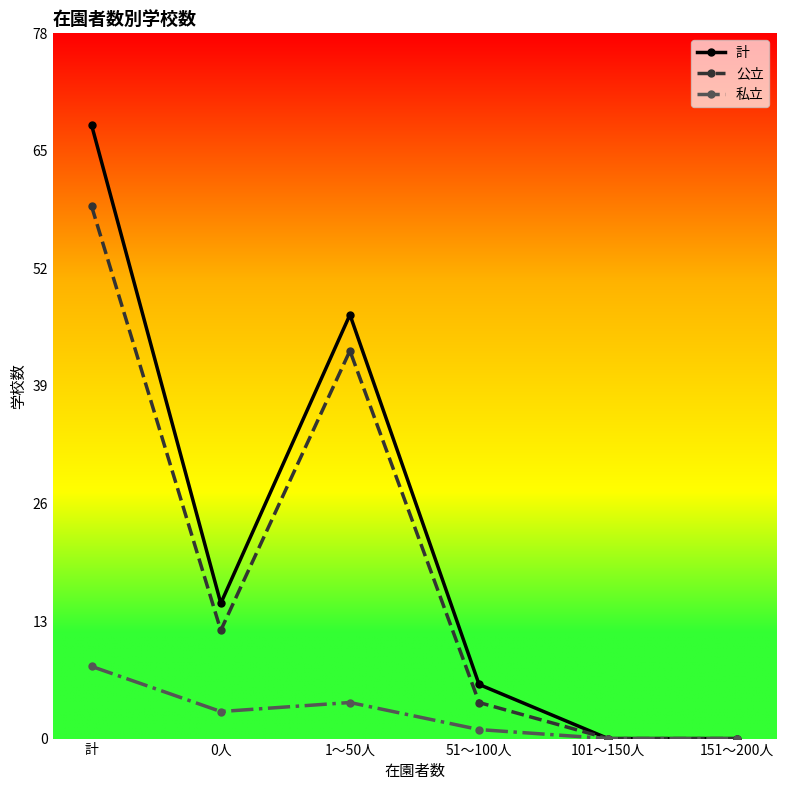

At which category does 計 reach its first local peak?

1～50人